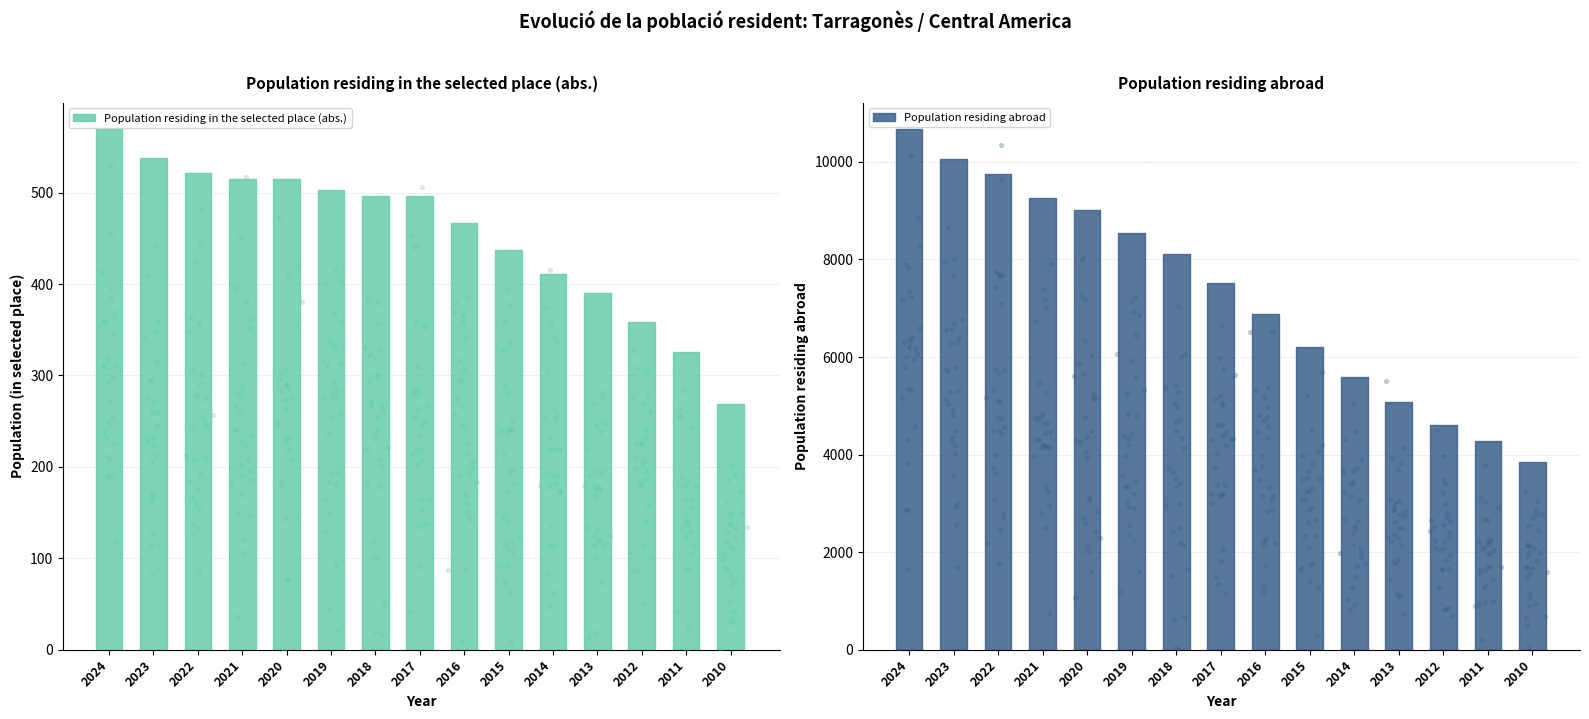

Which series contains the lowest Y value?

Population residing in the selected place (abs.)